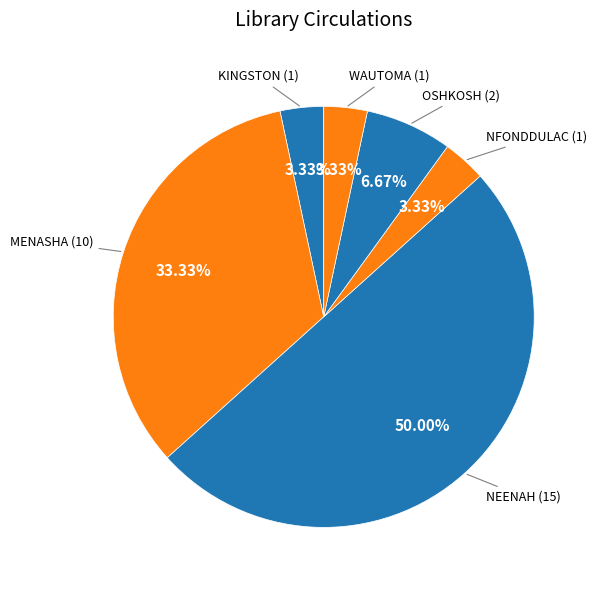

How many slices are in this pie chart?

6